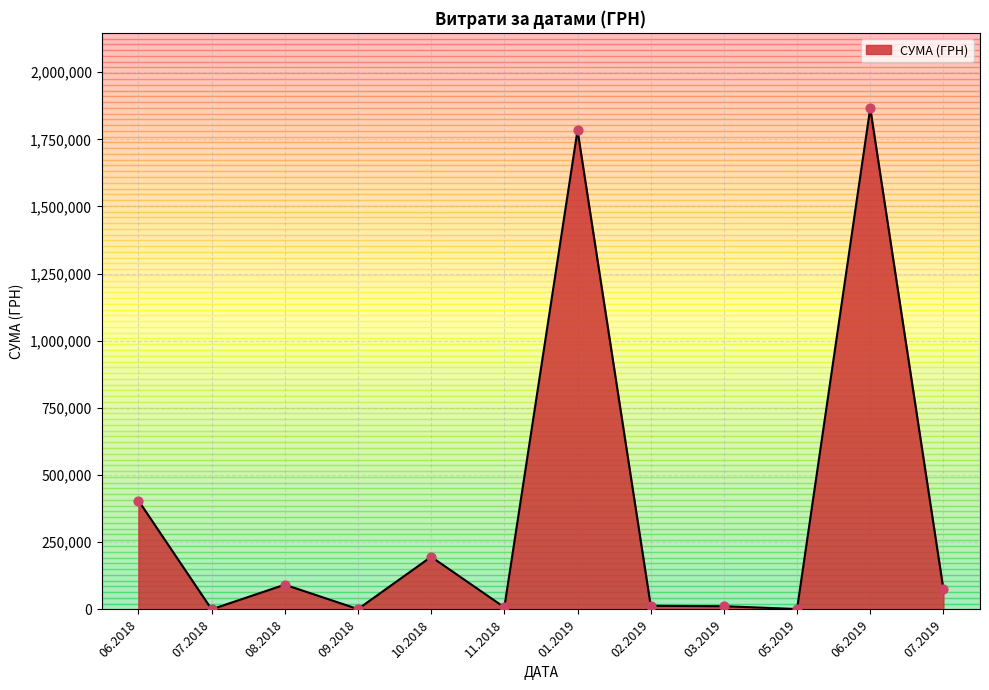

What is the change in value from 10.2018 to 06.2019?

+1670370.4